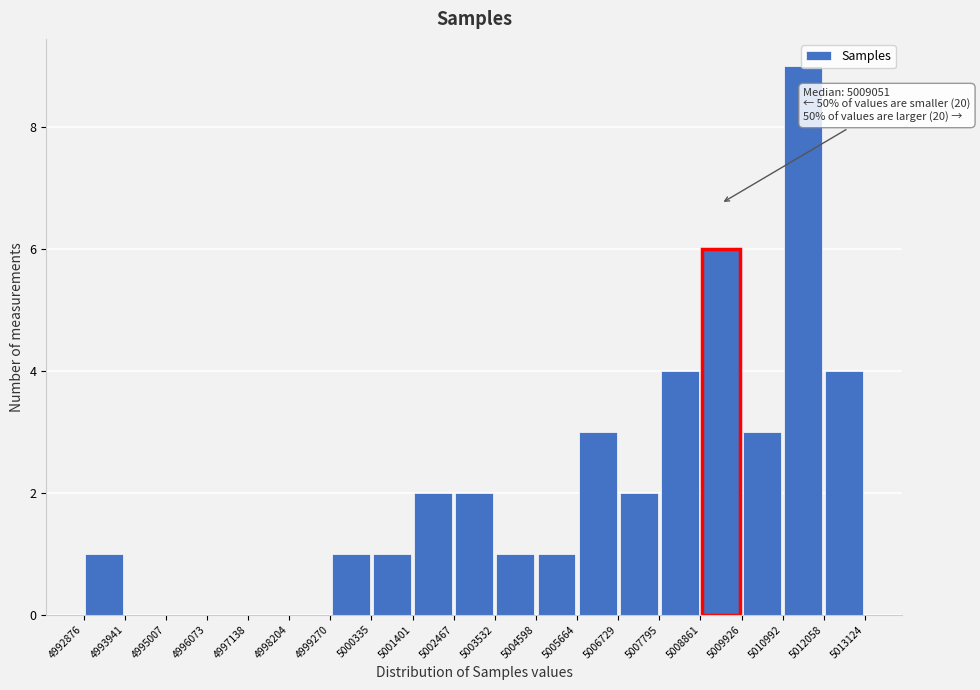

Which range on the x-axis has the tallest bar?

5010992 to 5012058